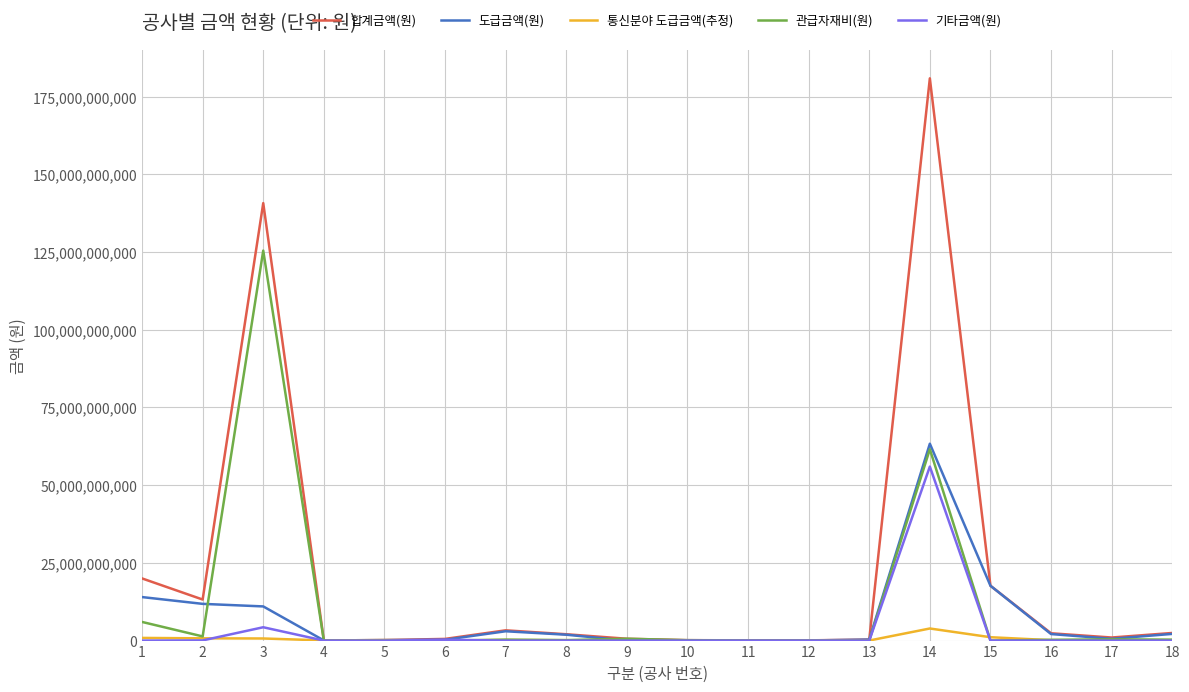

Which series has the widest spread of values?

합계금액(원)